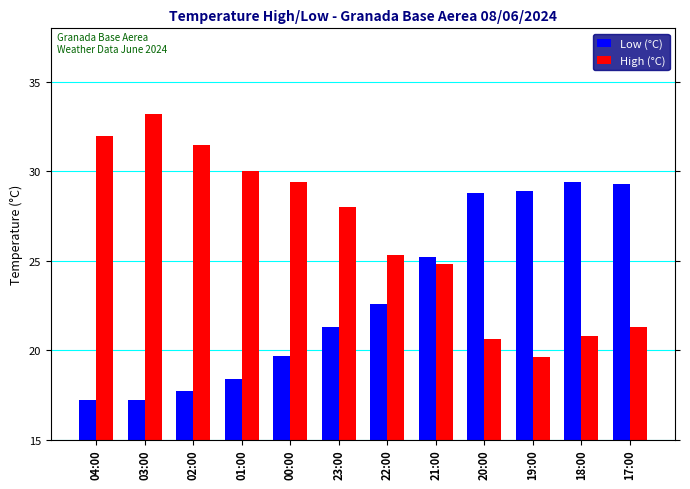

What is the average value of the Low (°C) series?

23.0